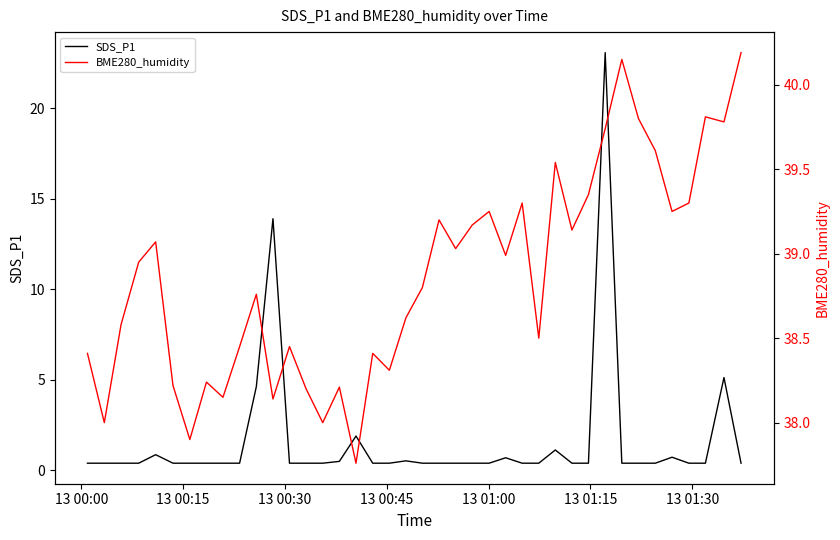

What is the average value of the BME280_humidity series?

38.9